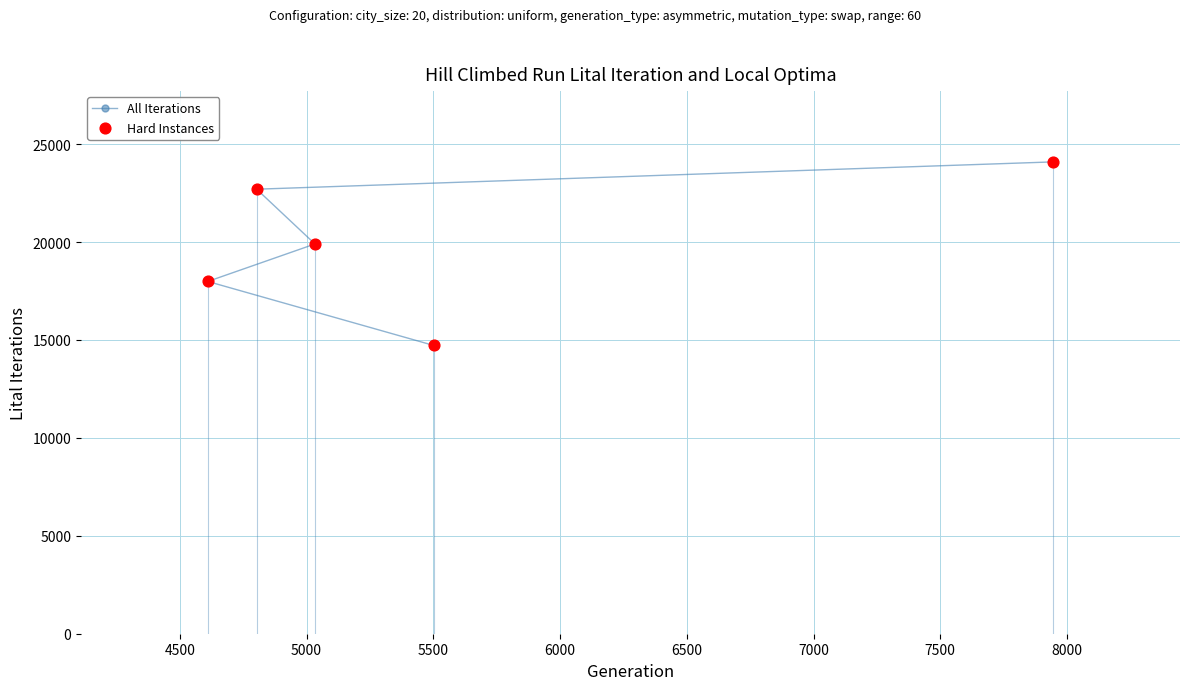

What is the average value?

19882